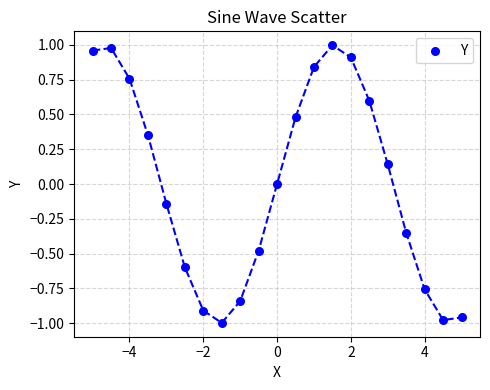

What is the range of Y values (max minus min)?

2.0